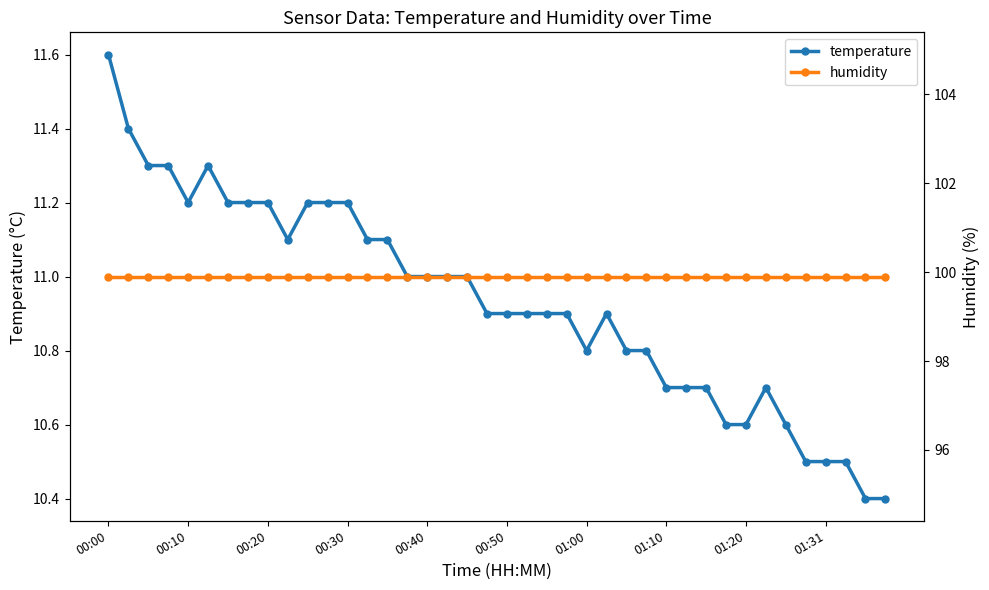

True or false: humidity and temperature cross at least once.

False